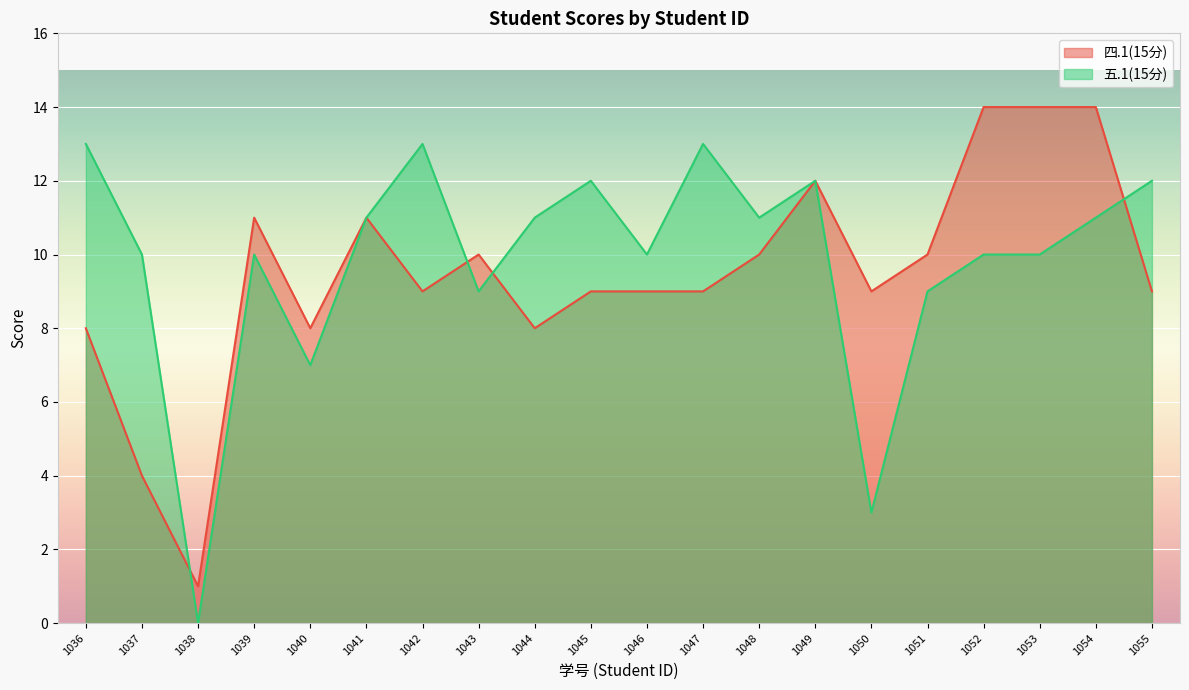

What is the lowest value of the 四.1(15分) series?

1